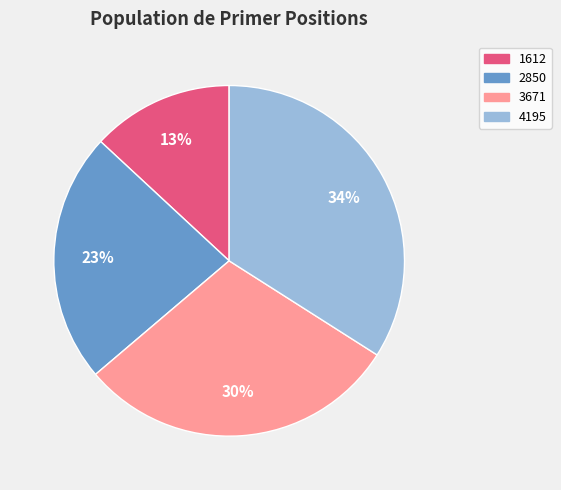

Which slice is the largest?

4195